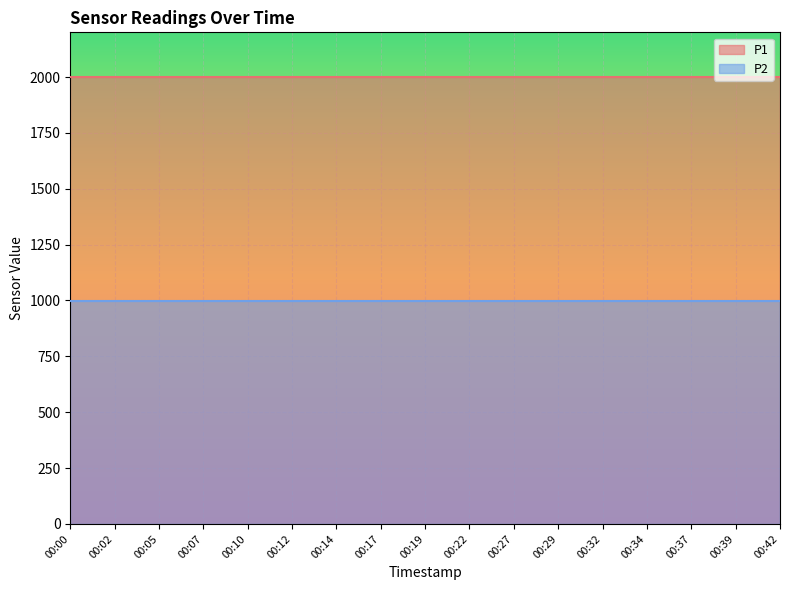

True or false: P1 and P2 intersect in this chart.

False